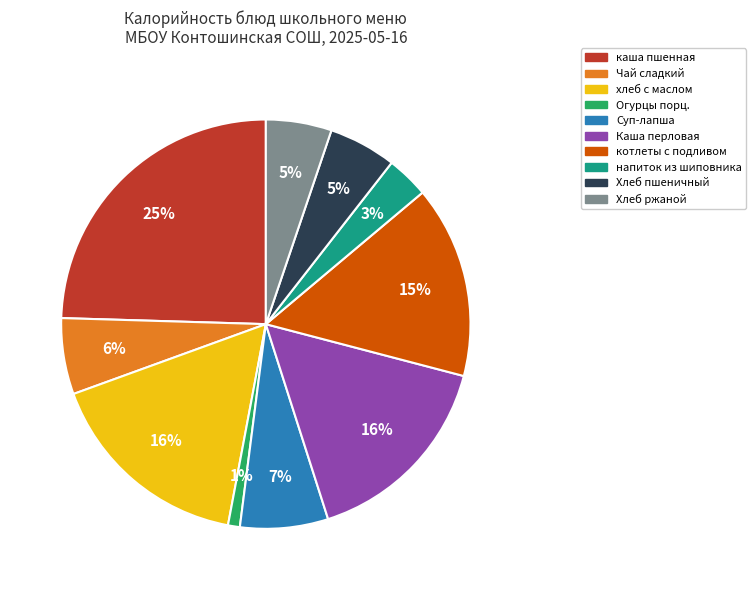

To the nearest percent, what is the difference between the largest and smallest slice percentages?

24%